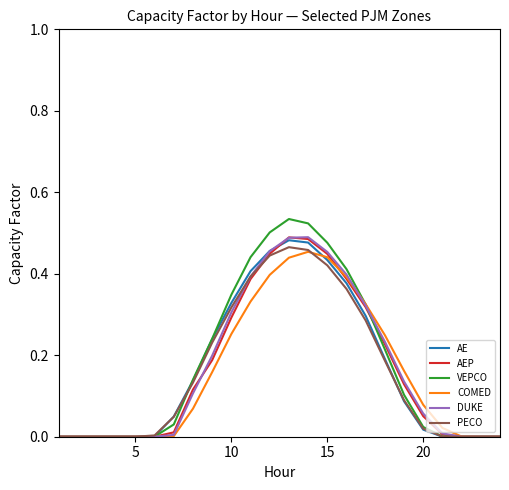

How many lines are shown in the chart?

6